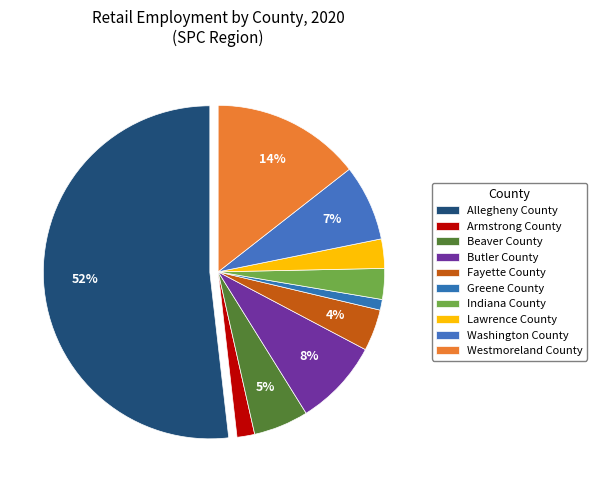

Which slice is the smallest?

Greene County